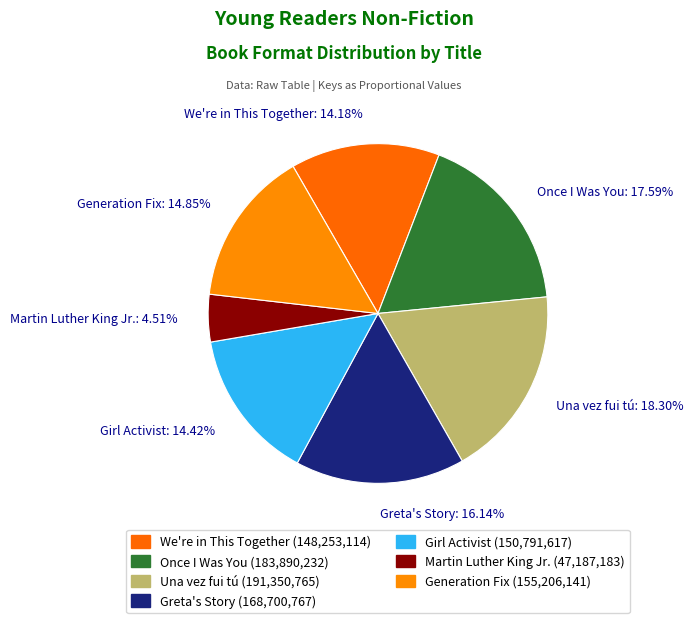

Between We're in This Together: 14.18% and Martin Luther King Jr.: 4.51%, which is larger?

We're in This Together: 14.18%